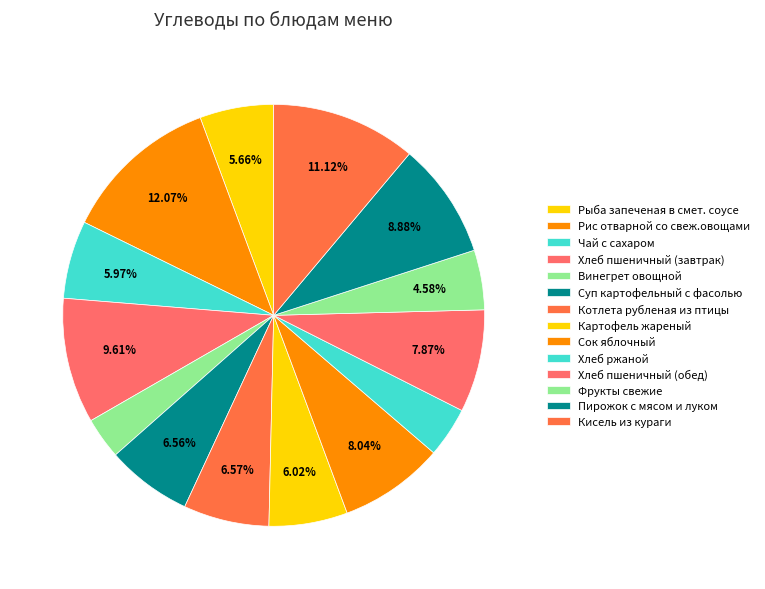

How many segments does this pie chart have?

14